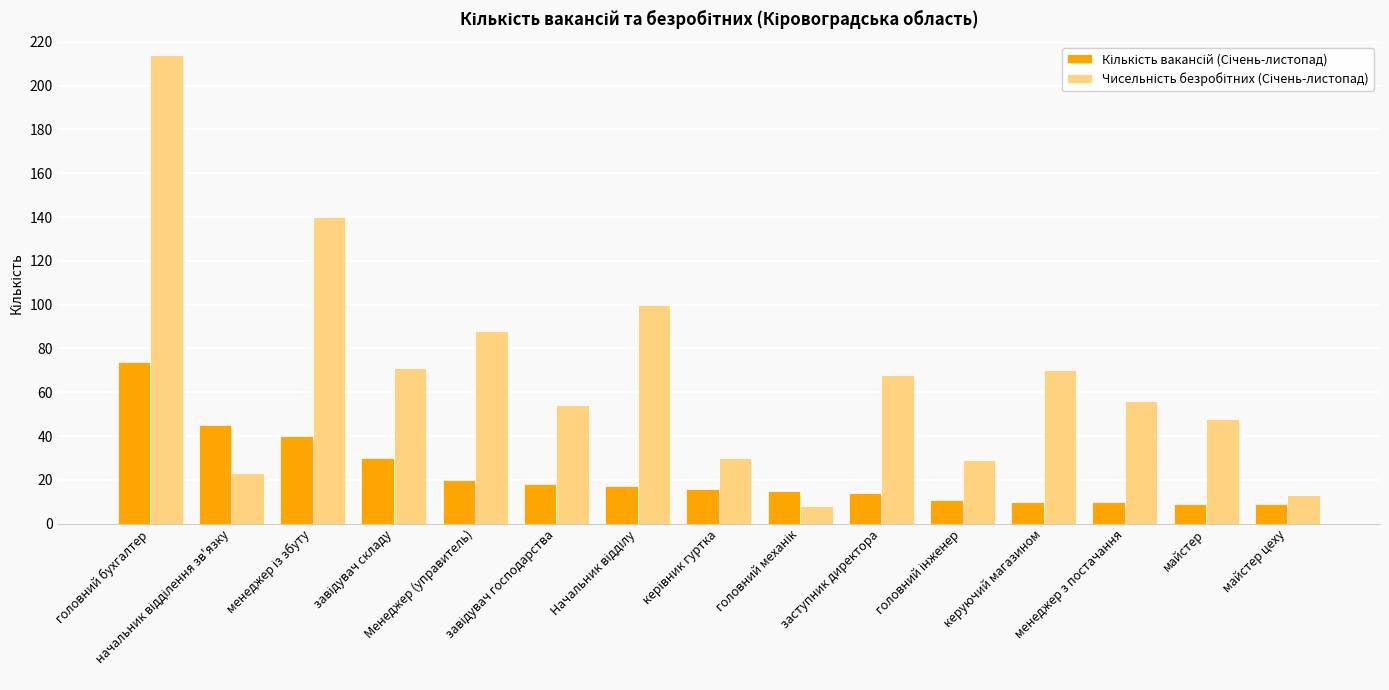

At how many categories does at least one series exceed 66?

7